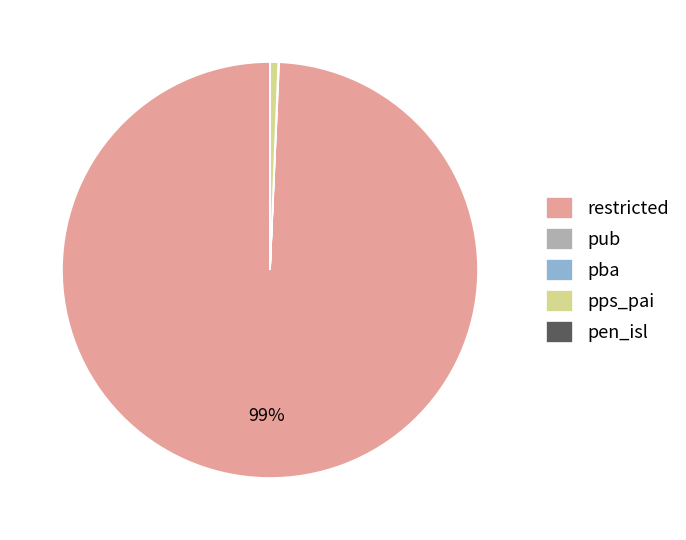

What percentage is the restricted slice, to the nearest percent?

99%